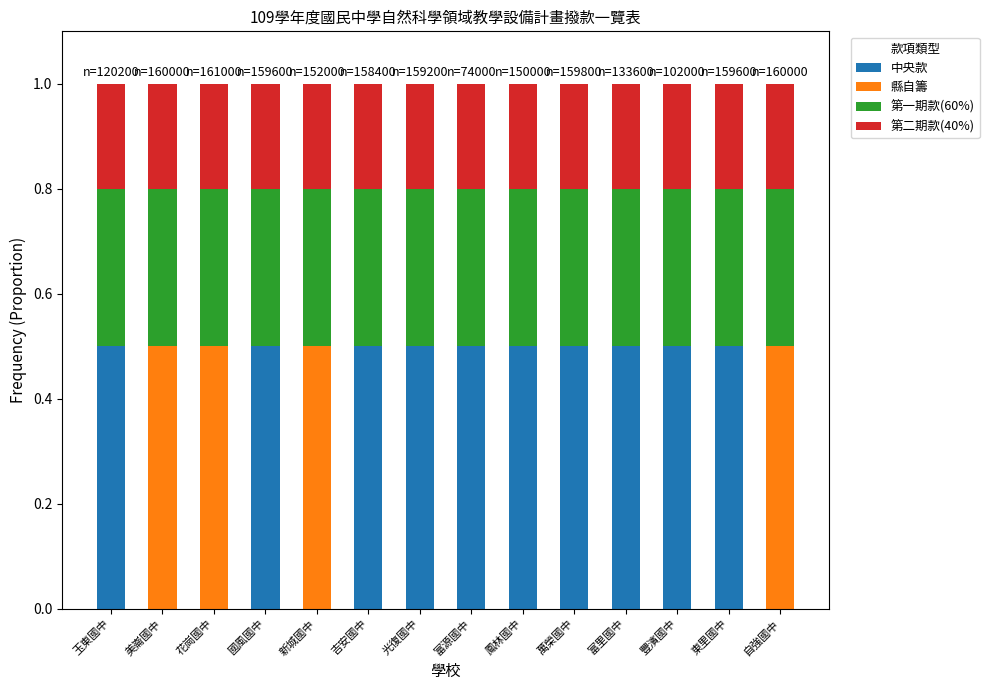

Is it true that 中央款 equals 0.0 at 新城國中?

True